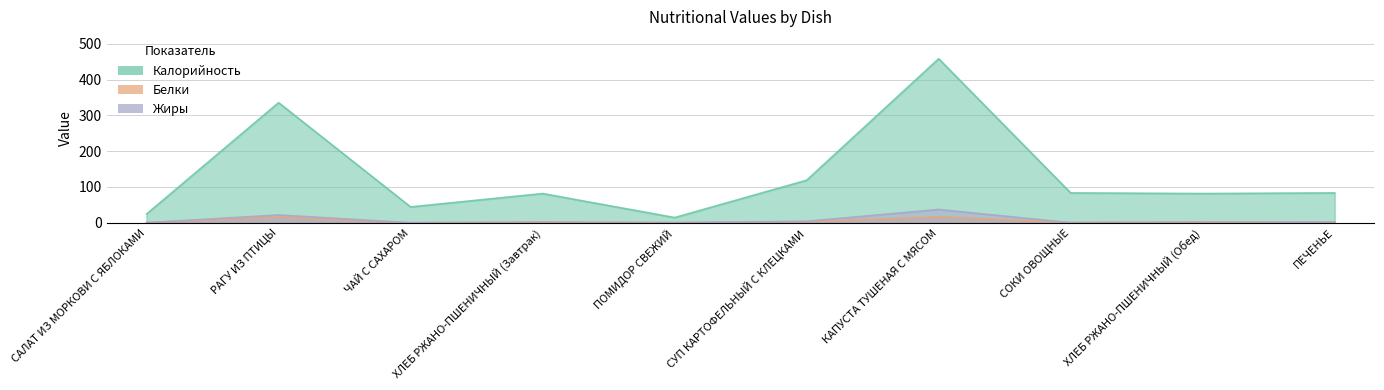

How many lines are shown in the chart?

3